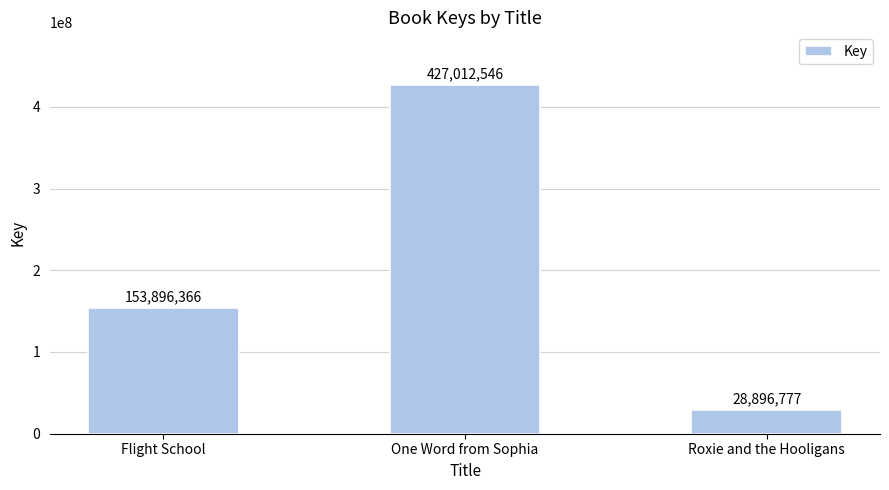

What is the value of the 1st bar from the left?

153896366